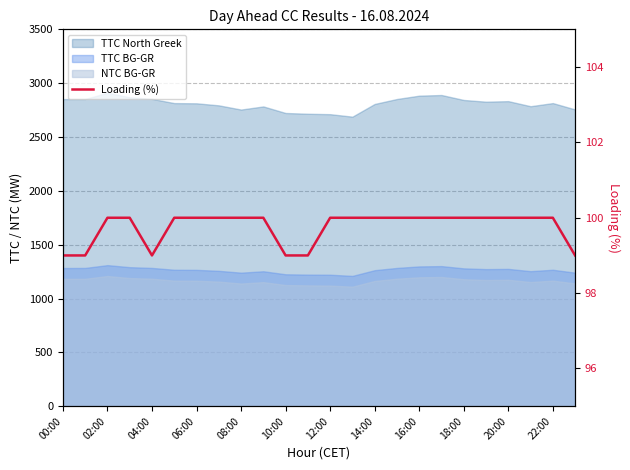

What is the difference between the maximum and minimum values?

1